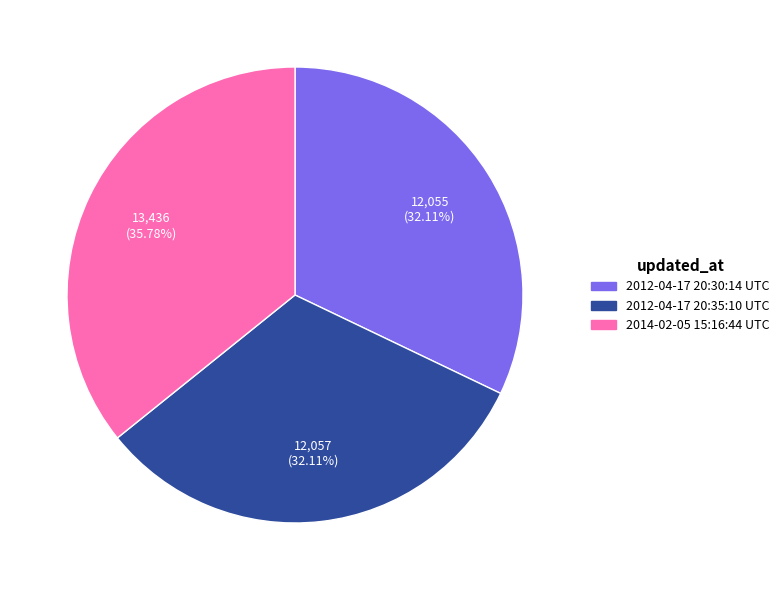

How many slices are in this pie chart?

3